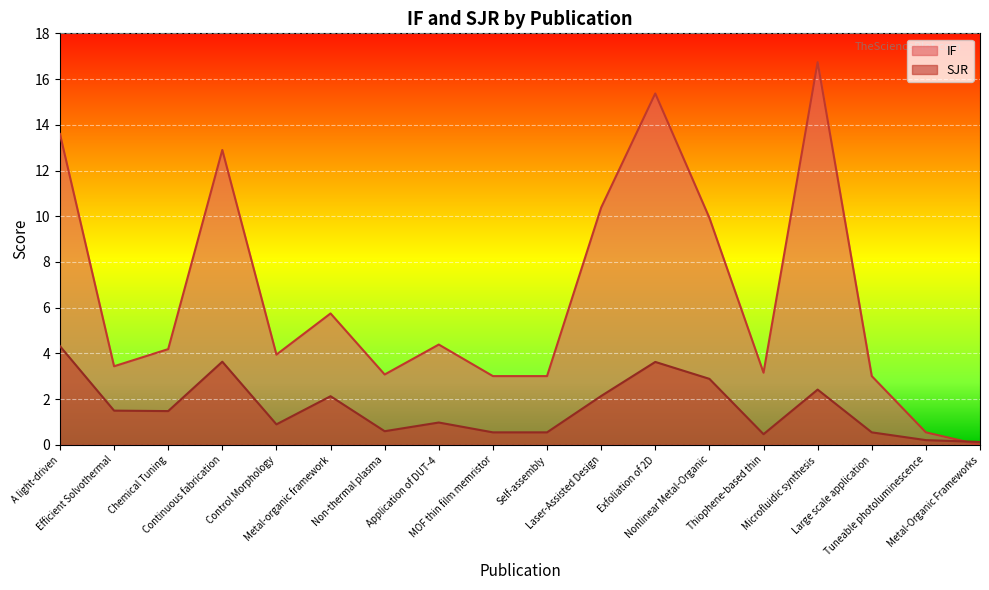

After their last crossing, which series has the higher values: SJR or IF?

SJR